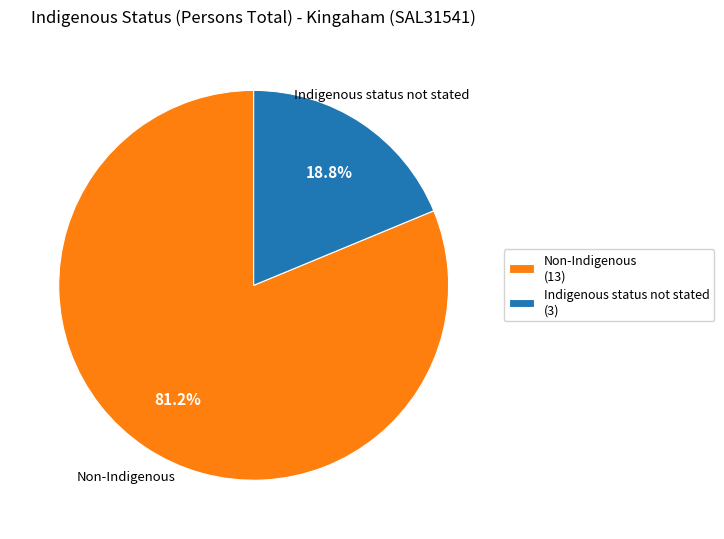

Between Non-Indigenous and Indigenous status not stated, which is larger?

Non-Indigenous